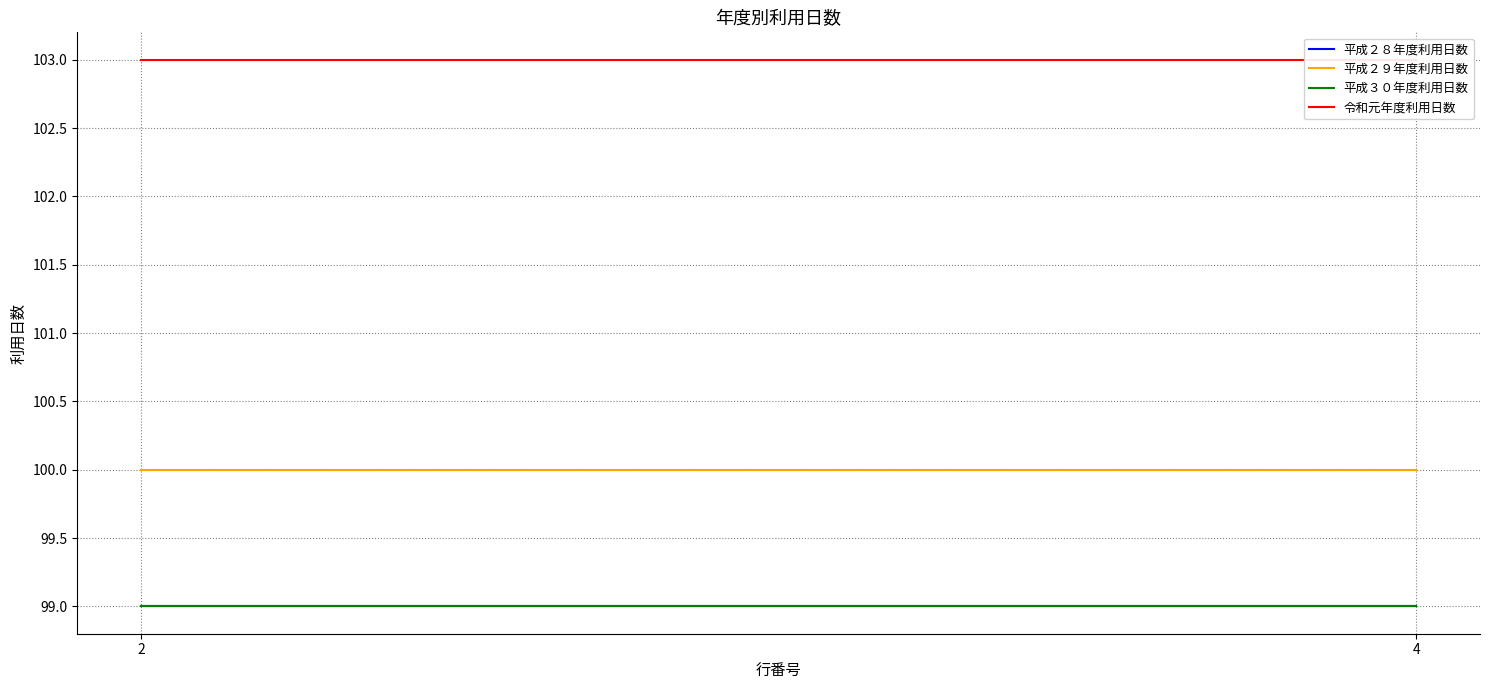

List the series in order of their peak value, lowest first.

平成２８年度利用日数, 平成３０年度利用日数, 平成２９年度利用日数, 令和元年度利用日数